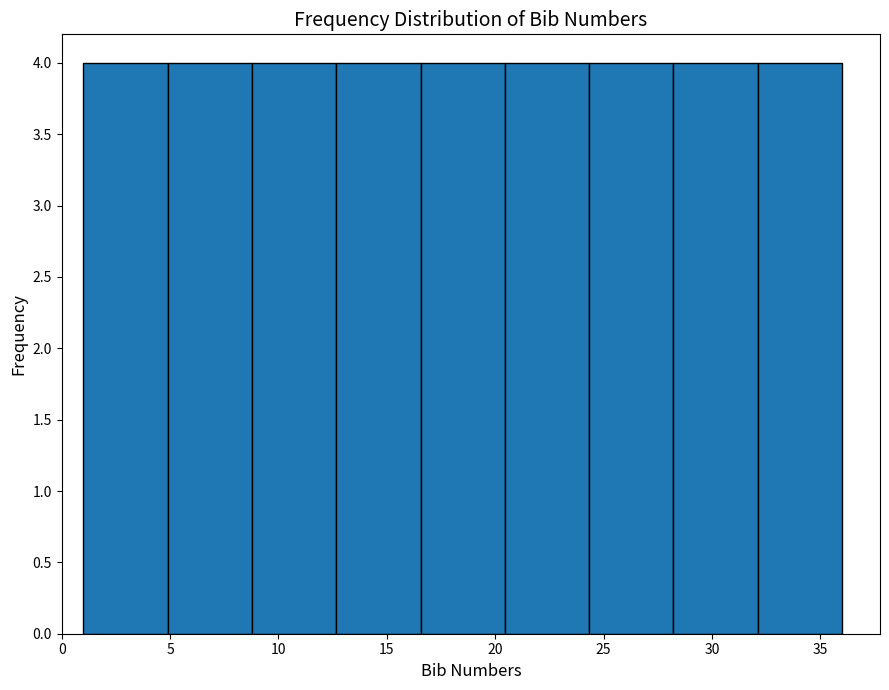

Reading left to right, transcribe this chart: for each bar, give the range it covers on the x-axis and its height. Neither the bar edges nor the heights are printed on the chart, so give them approximately, as read against the axes.

1.0 to 5.0: 4
5.0 to 9.0: 4
9.0 to 12.5: 4
12.5 to 16.5: 4
16.5 to 20.5: 4
20.5 to 24.5: 4
24.5 to 28.0: 4
28.0 to 32.0: 4
32.0 to 36.0: 4